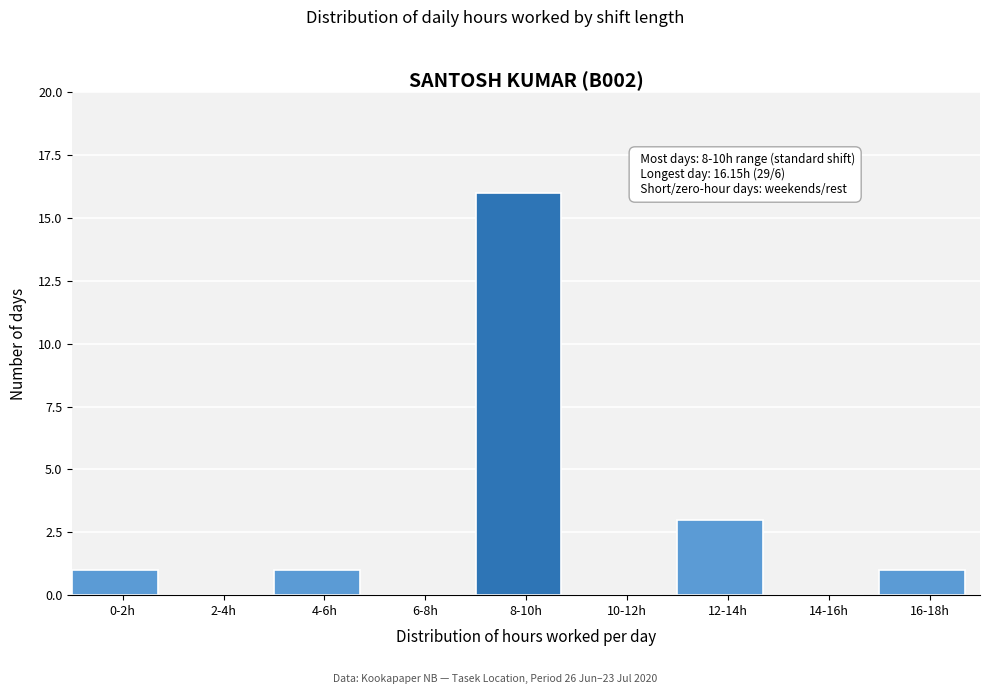

Reading left to right, list all the values displayed in this chart.

0-2h=1	2-4h=0	4-6h=1	6-8h=0	8-10h=16	10-12h=0	12-14h=3	14-16h=0	16-18h=1